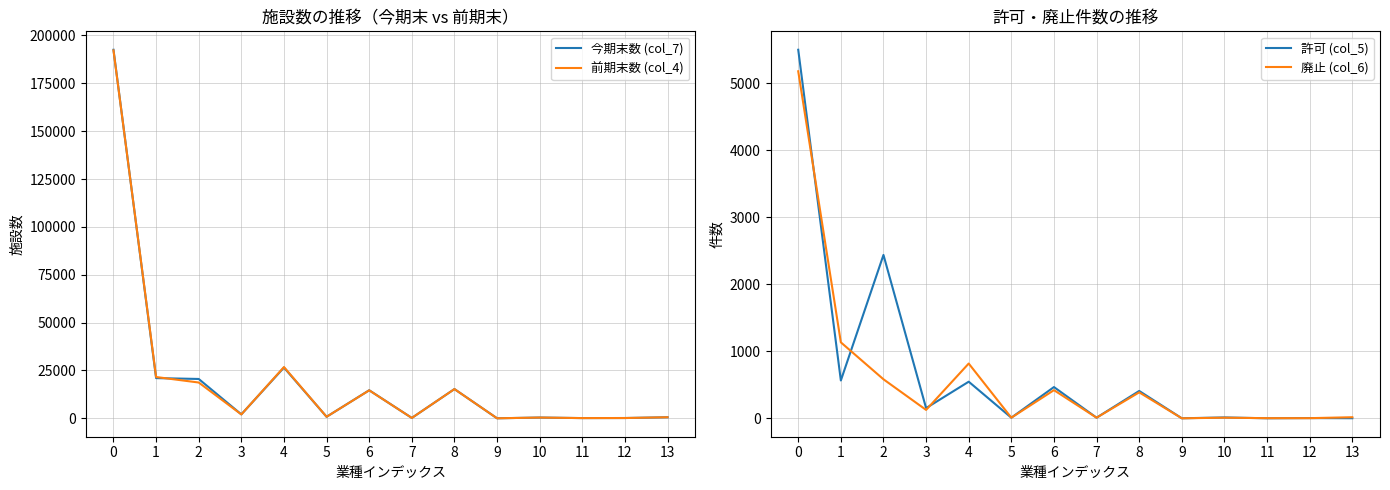

How many data points in 許可 (col_5) are above 152?

6